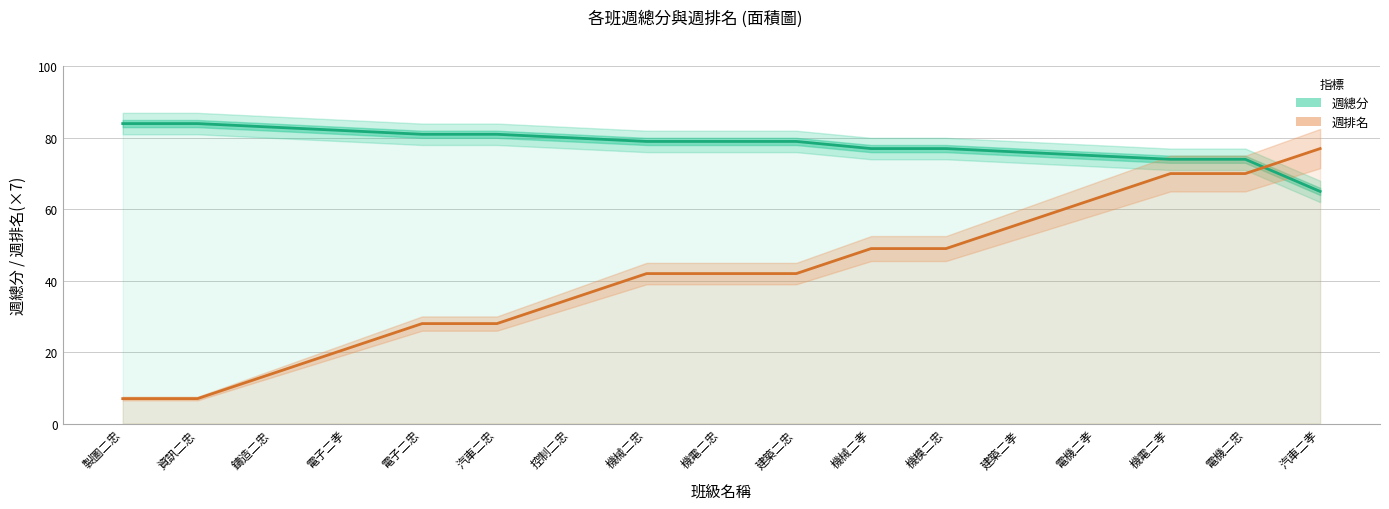

Reading left to right, transcribe all the data shown in this chart.

週總分: 84	84	83	82	81	81	80	79	79	79	77	77	76	75	74	74	65
週排名 (×7): 7	7	14	21	28	28	35	42	42	42	49	49	56	63	70	70	77